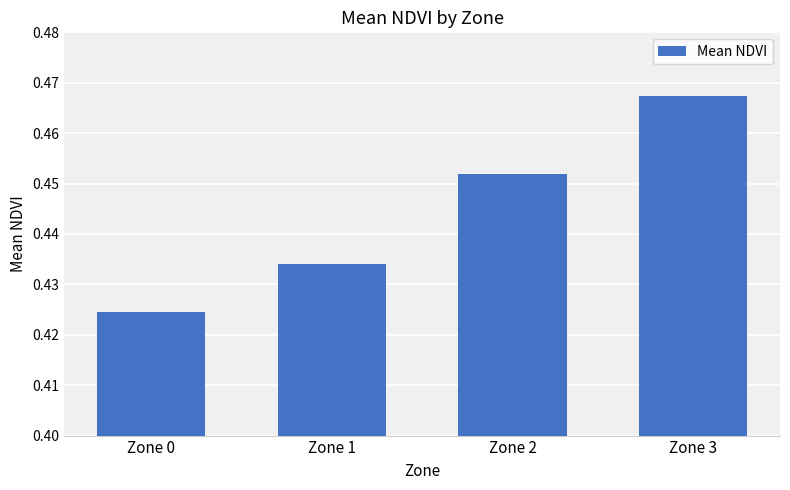

Where is the data nearest to the value 0?

Zone 0